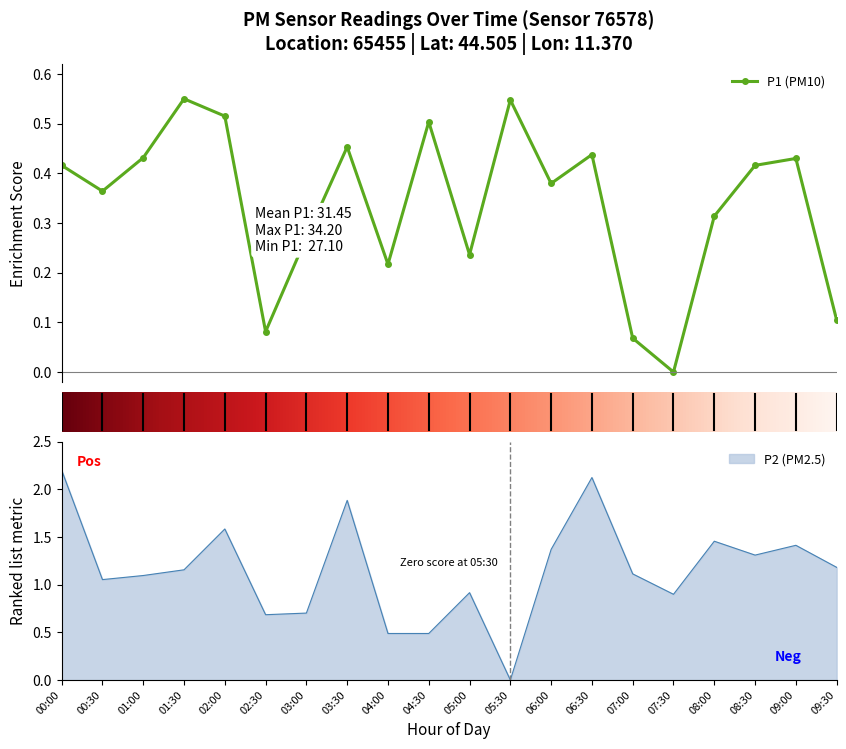

At how many categories does at least one series exceed 1?

13